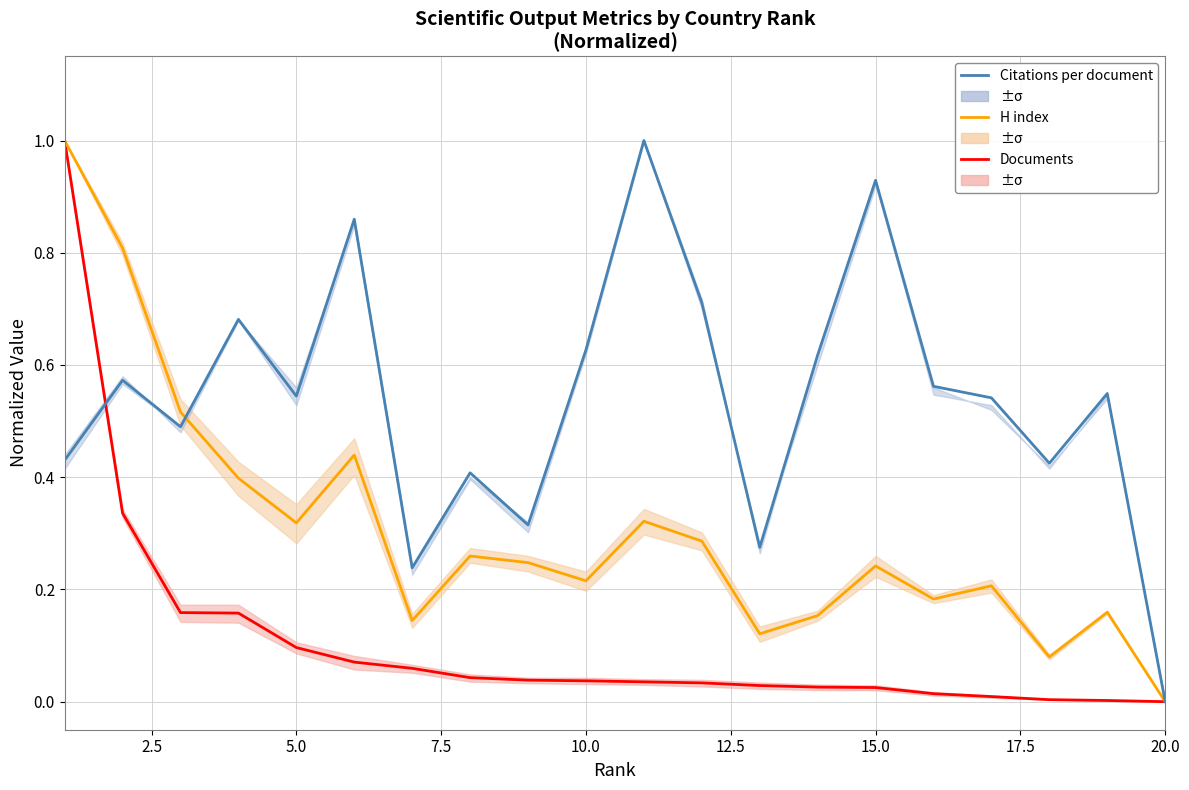

At 17.5, list the series in order from smallest to largest.

Documents, H index, Citations per document